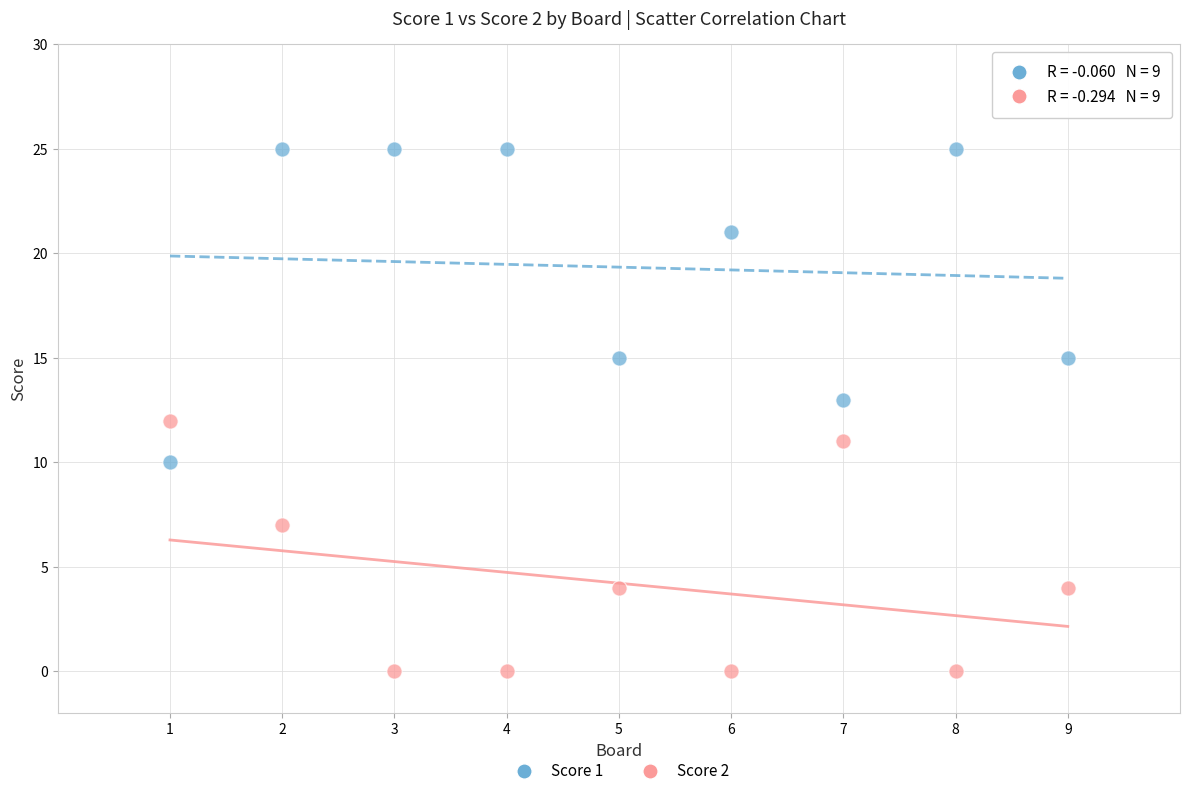

Which series reaches the minimum Y coordinate?

Score 2